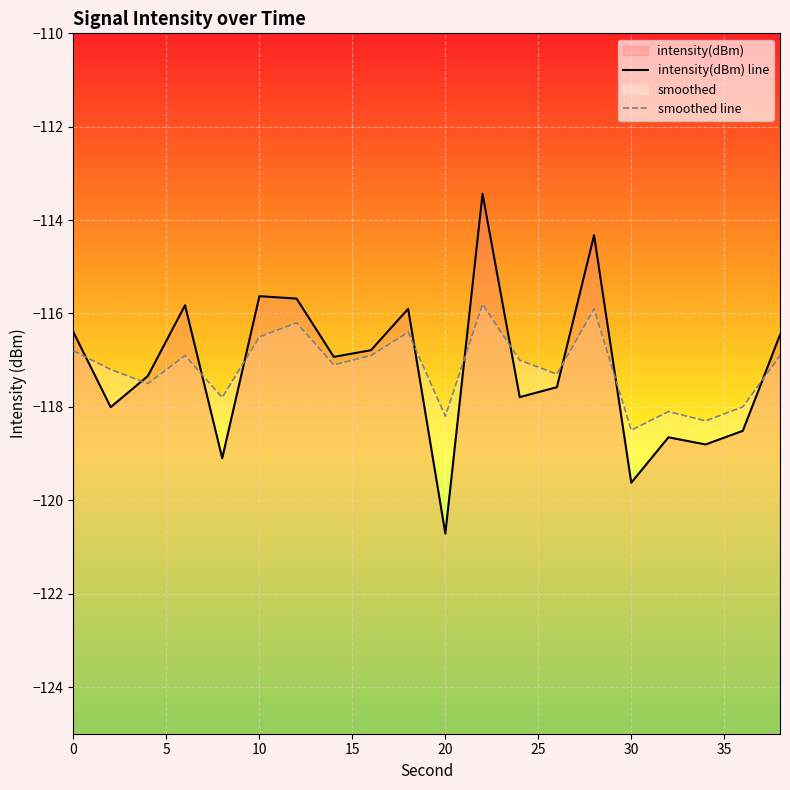

True or false: smoothed line and intensity(dBm) line cross at least once.

True